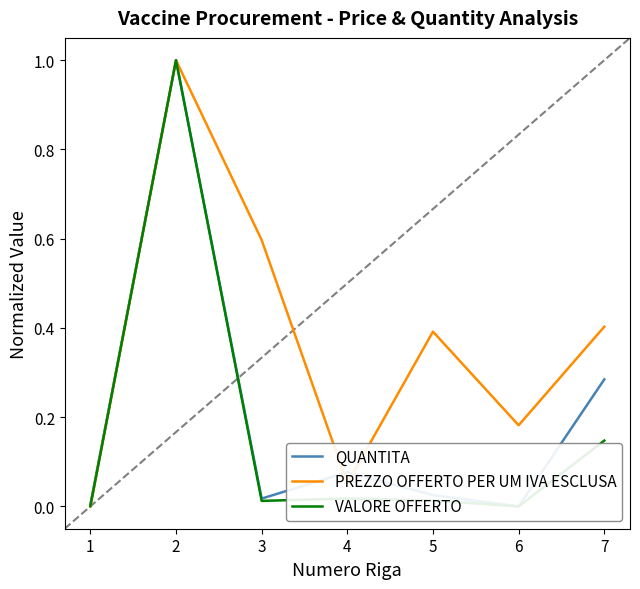

True or false: QUANTITA and VALORE OFFERTO cross at least once.

False